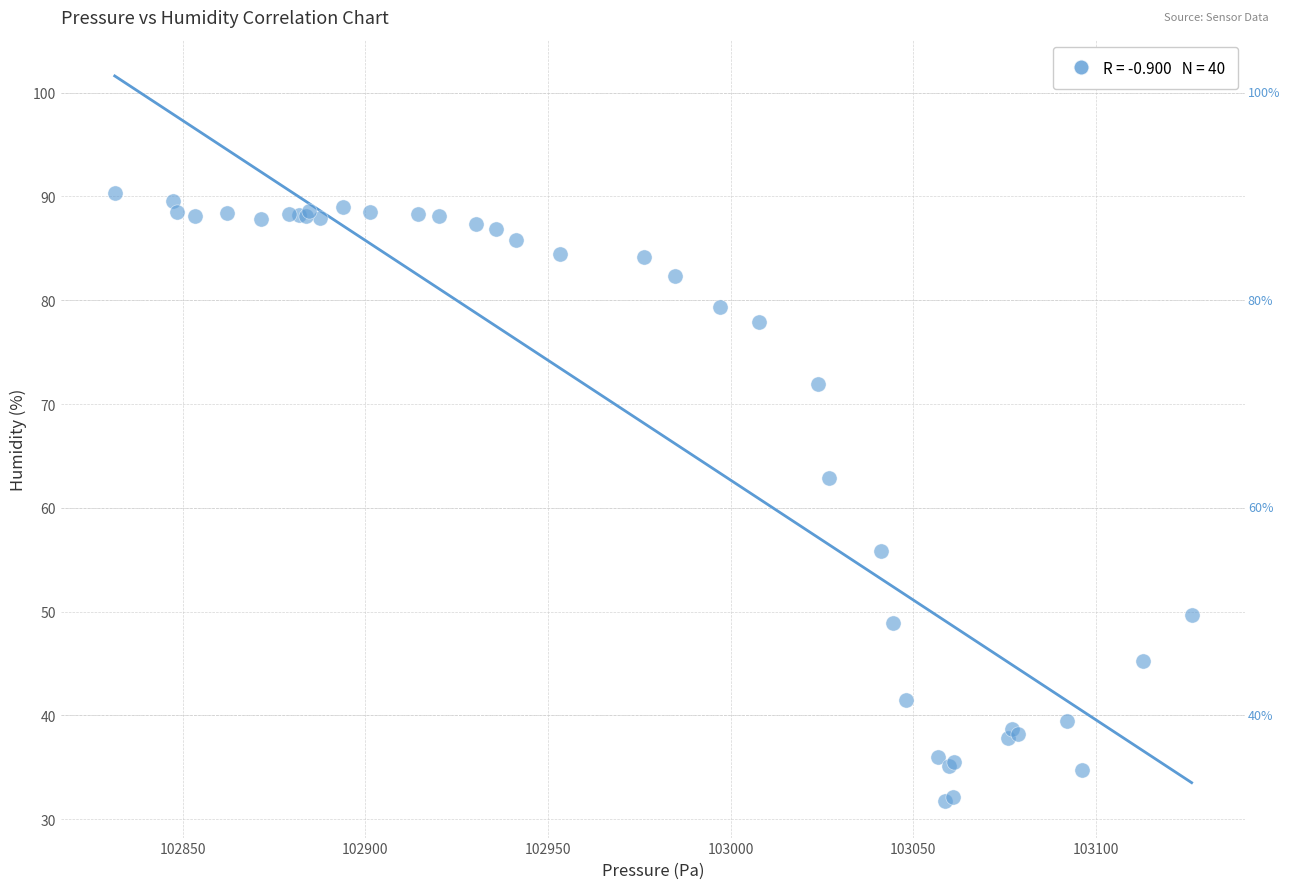

What Y value in the scatter plot is closest to 61?

62.8